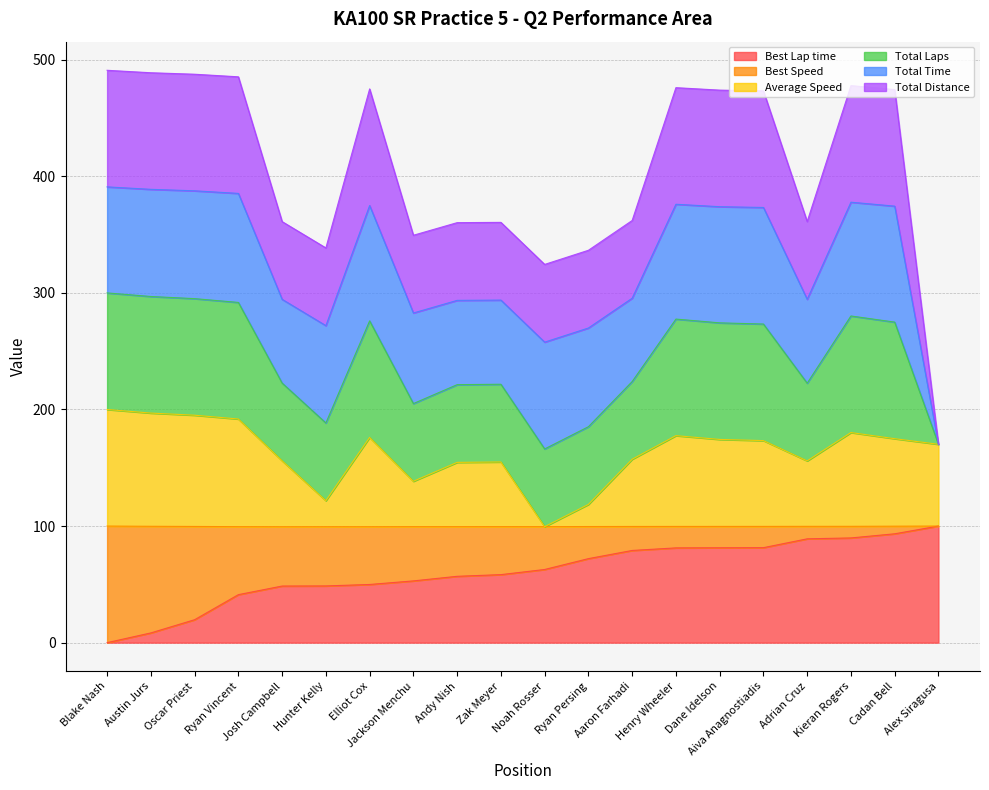

Does the chart display data point markers on the line(s)?

No